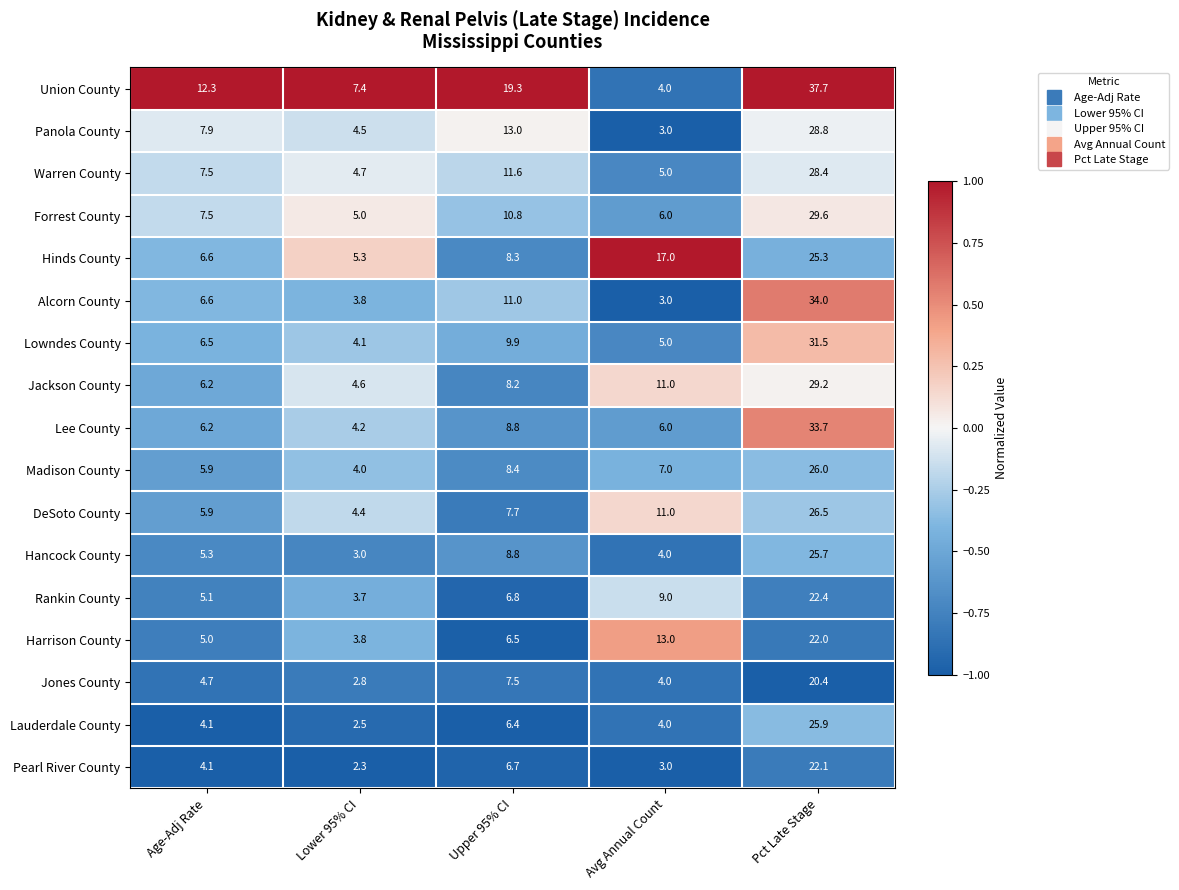

Which series changed the most between Age-Adj Rate and Pct Late Stage?

Lee County